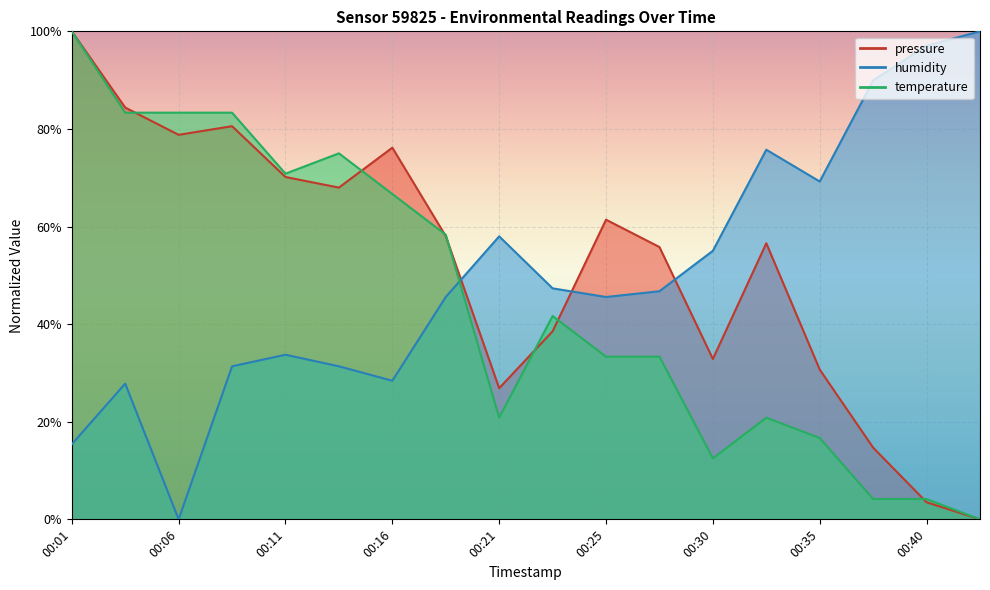

True or false: humidity has more than 1 interior local peaks.

True